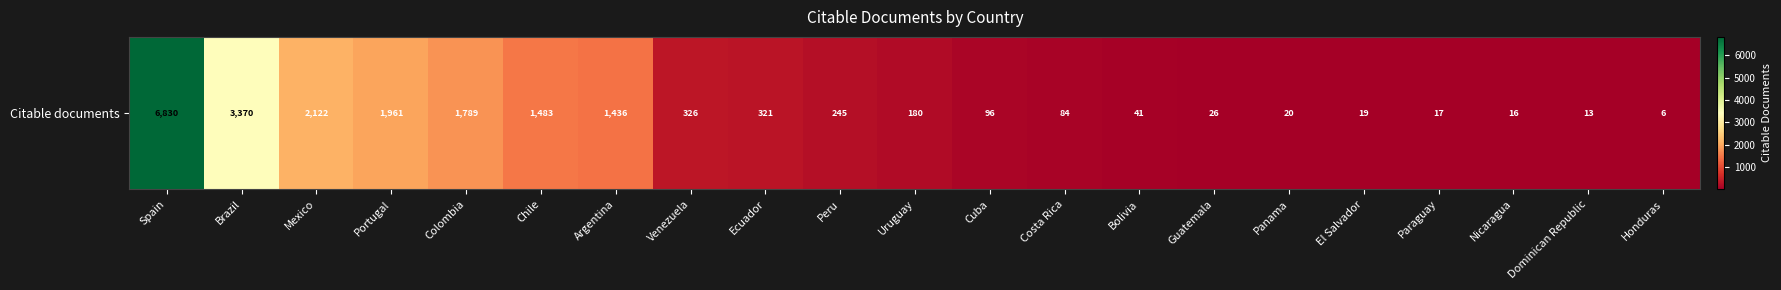

Which category has the lowest value across all series?

Honduras